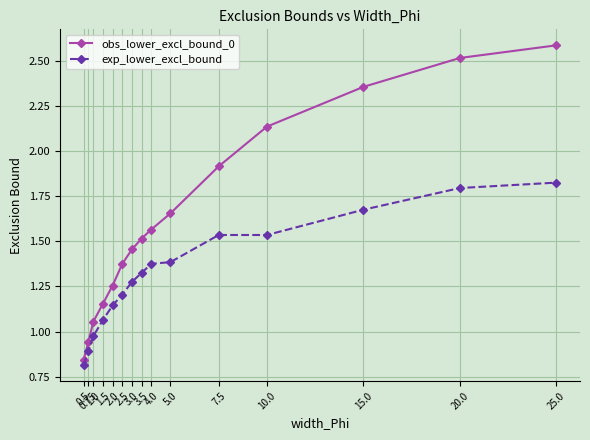

What is the highest value of the obs_lower_excl_bound_0 series?

2.6